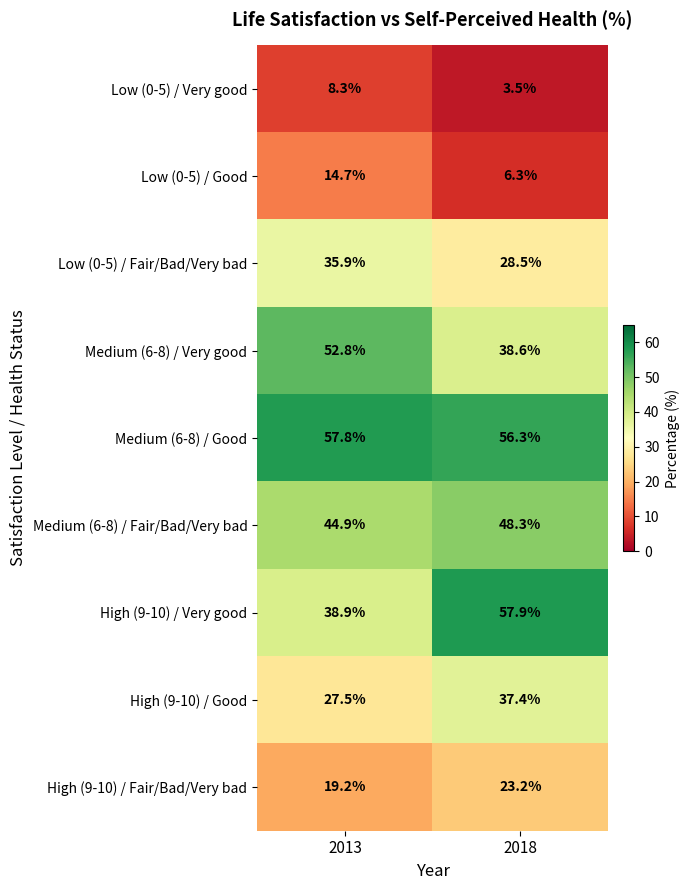

What is the maximum value shown in the chart?

57.9